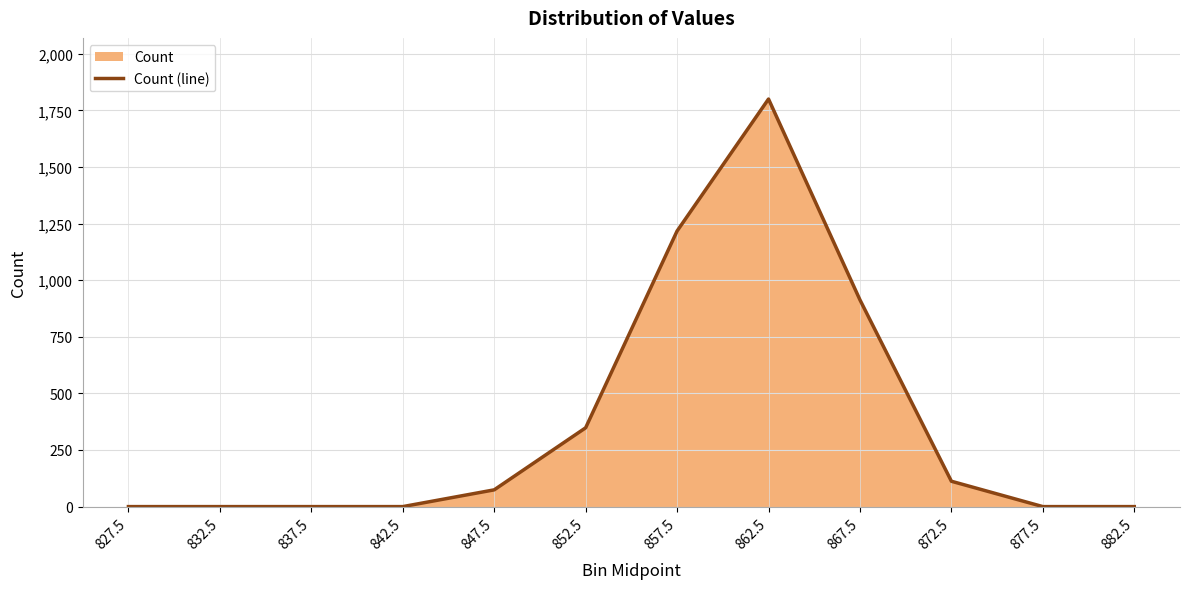

Reading left to right, transcribe all the data shown in this chart.

0	0	0	0	74	348	1217	1800	913	112	0	0